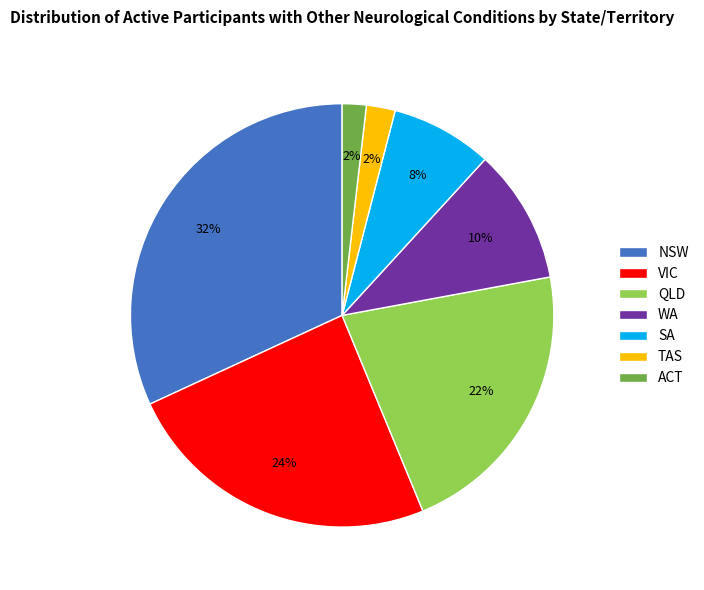

To the nearest percent, what is the difference between the QLD and NSW slice percentages?

10%